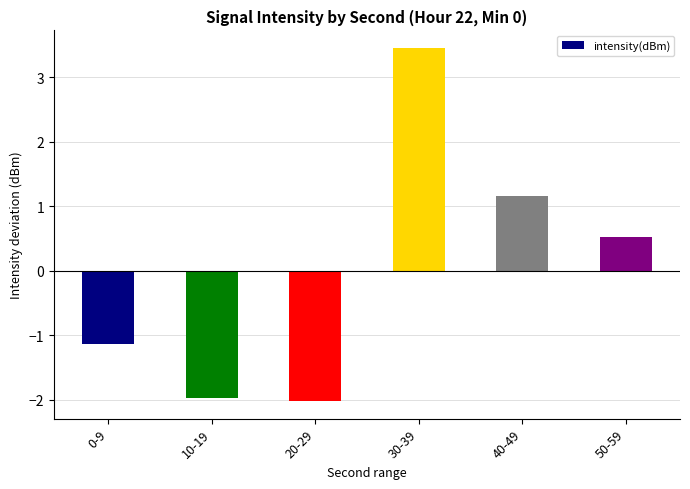

How many data points does each series have?

6